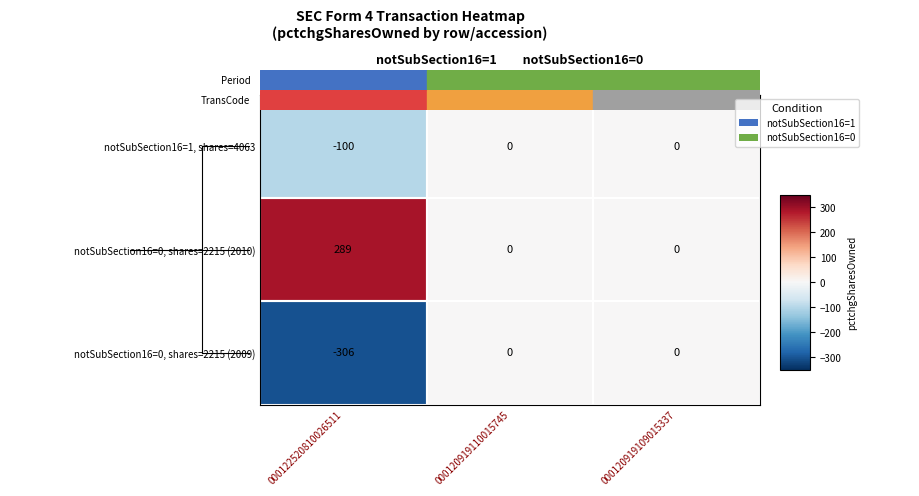

Which series has the largest total across all categories?

notSubSection16=0, shares=2215 (2010)